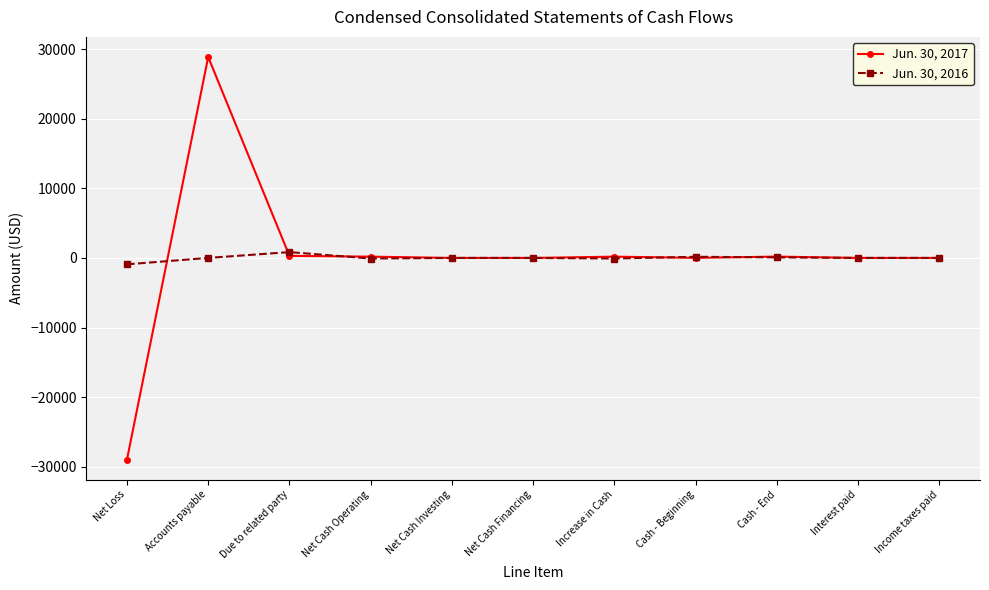

True or false: Jun. 30, 2017 has more than 0 interior local peaks.

True